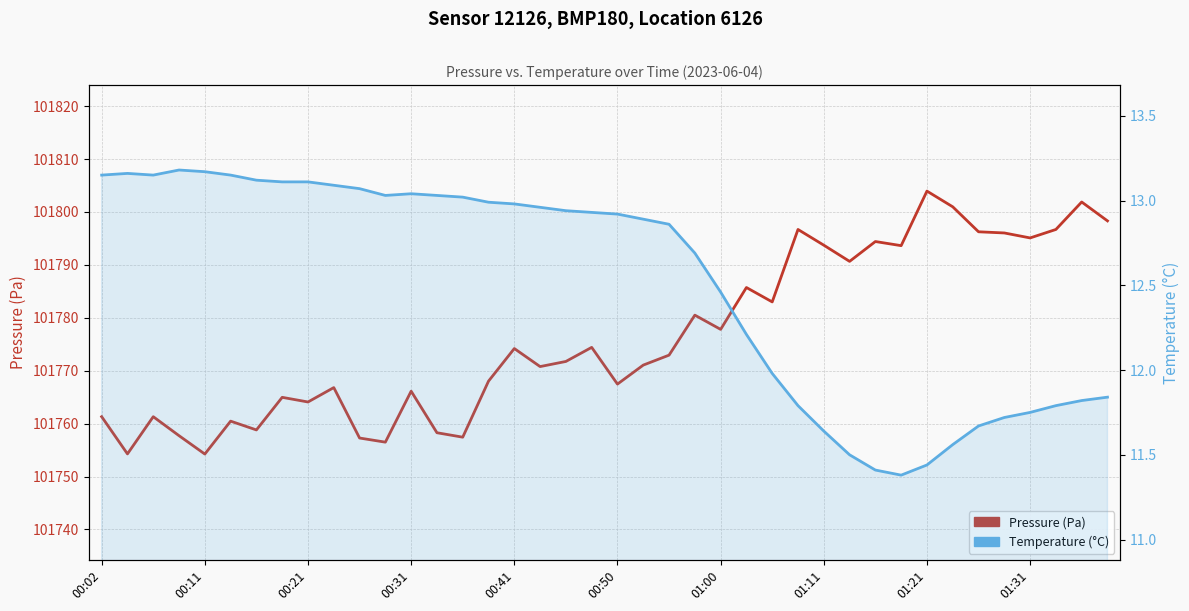

Between 00:31 and 00:41, which series saw the biggest shift?

Pressure (Pa)